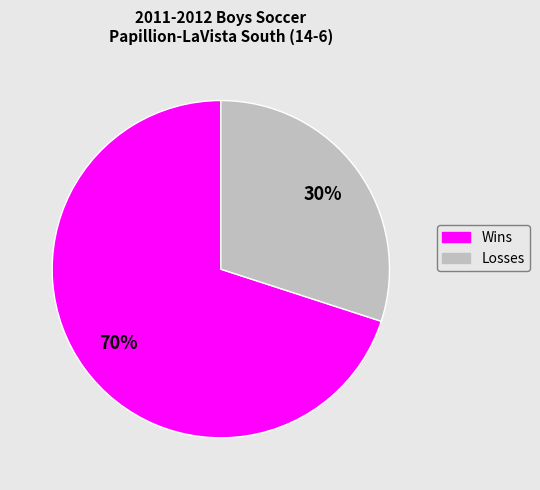

Rank the categories by value from lowest to highest.

Losses, Wins